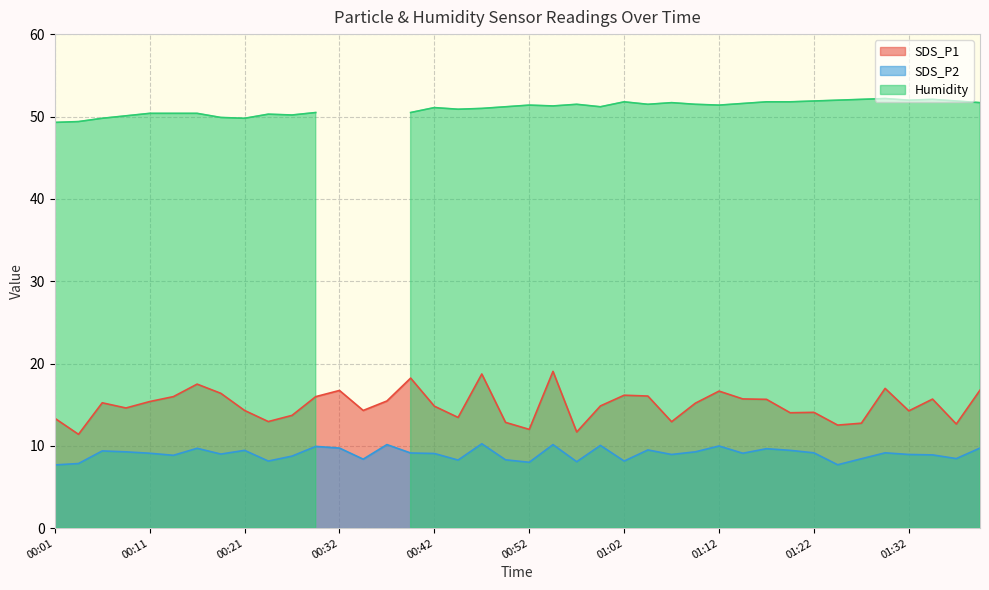

True or false: SDS_P1 has a value of 6.7 at 00:04.

False